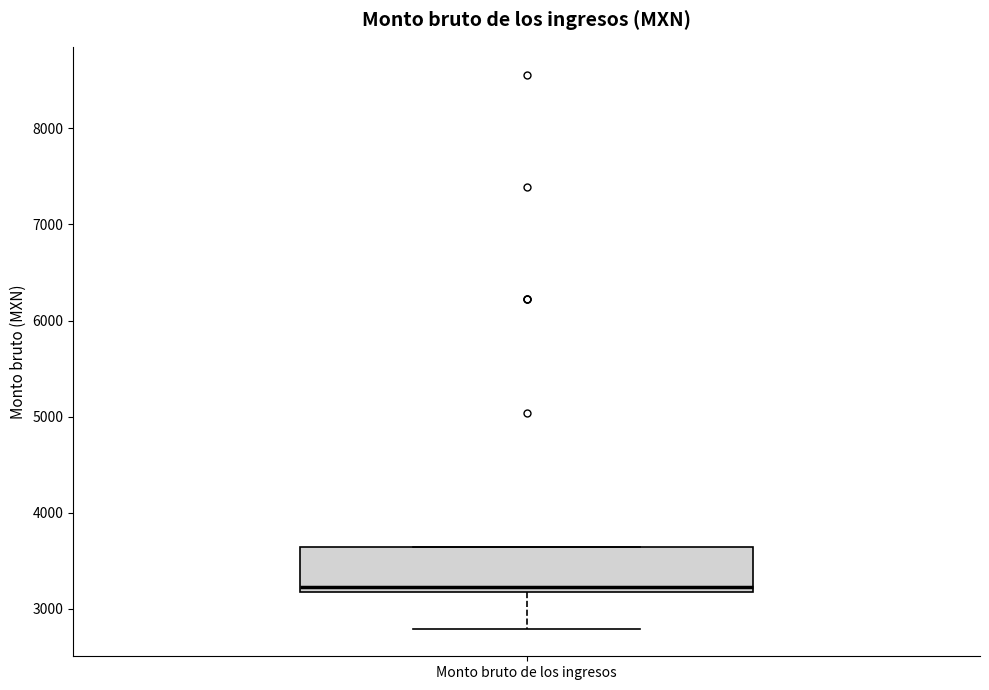

Transcribe this box plot: give where the median line is, the range the box spans, and where the two whiskers end, as read against the y-axis. The values are not printed on the chart, so give them approximately, as read against the axis.

median 3200 (just above the box's lower edge), box 3200 to 3600, whiskers 2800 to 3600